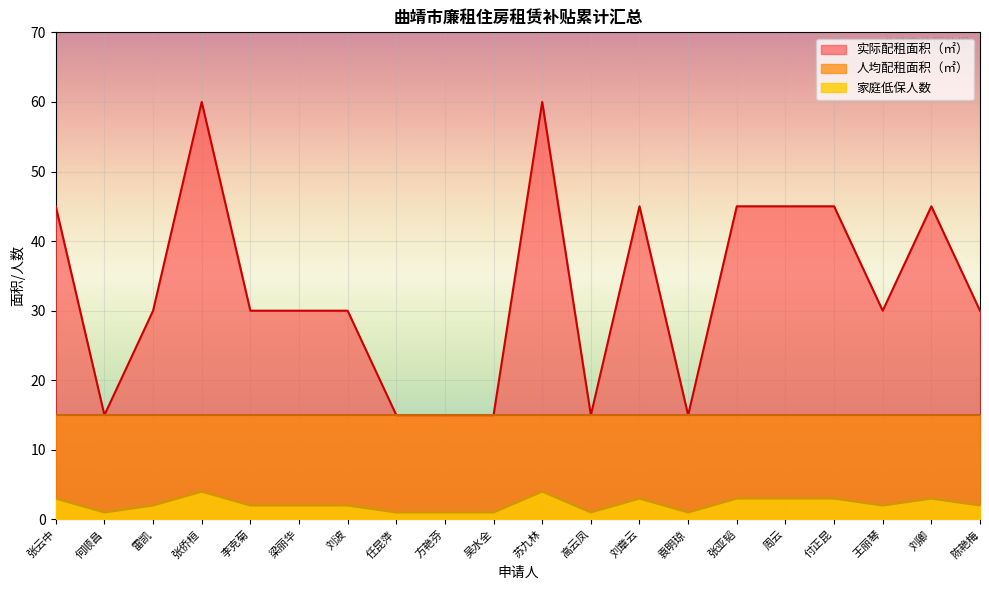

Count the 家庭低保人数 values in the range 1 to 3.

18